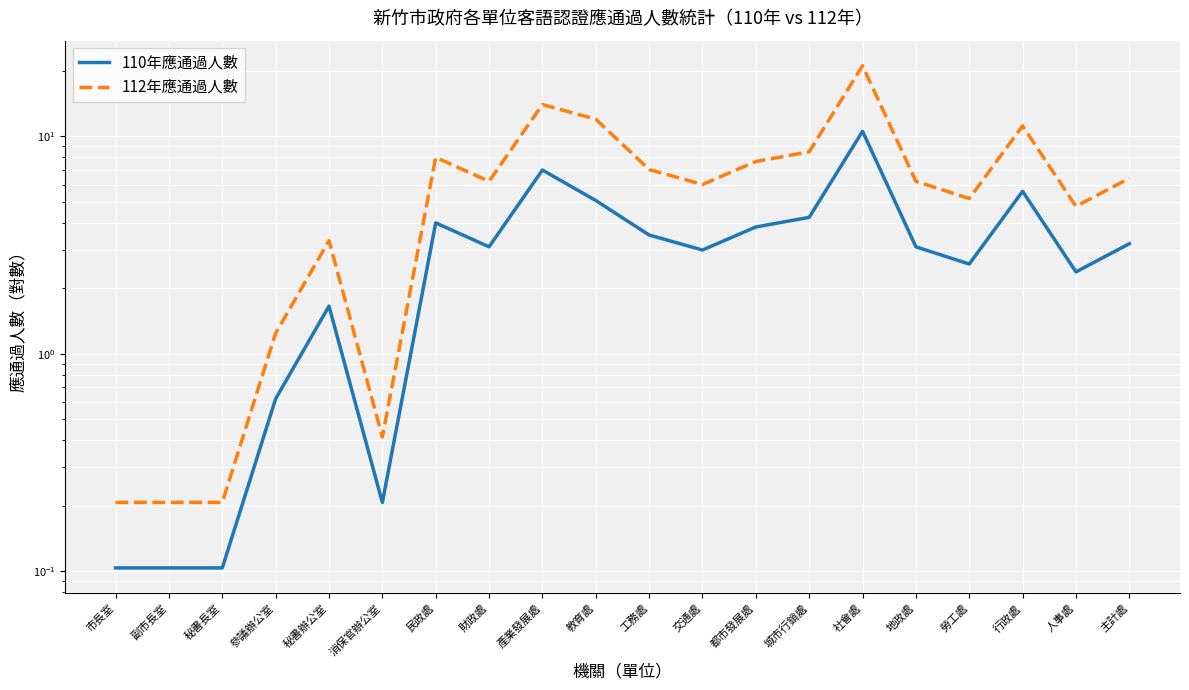

List the labels in order of 112年應通過人數 value, largest first.

社會處, 產業發展處, 教育處, 行政處, 城市行銷處, 民政處, 都市發展處, 工務處, 主計處, 財政處, 地政處, 交通處, 勞工處, 人事處, 秘書辦公室, 參議辦公室, 消保官辦公室, 市長室, 副市長室, 秘書長室